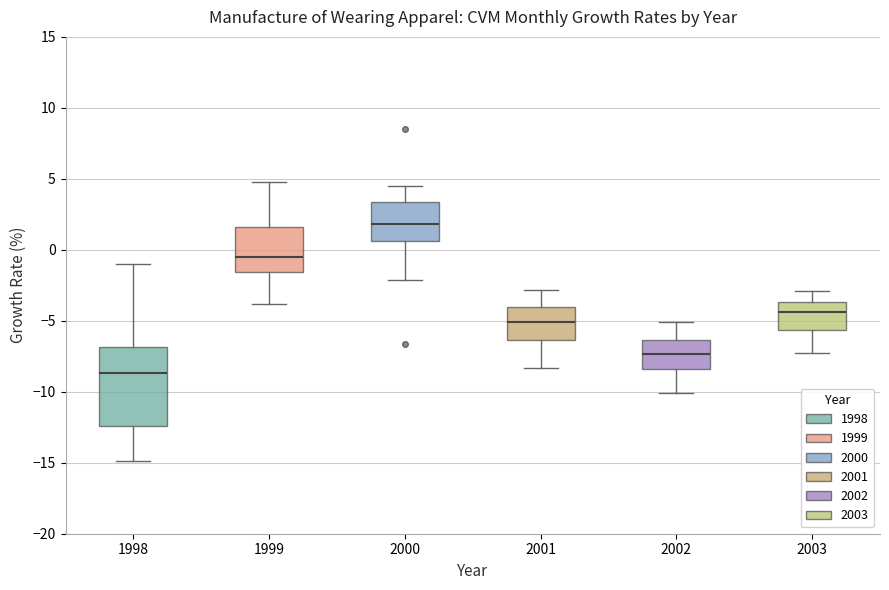

Reading left to right, read every box against the y-axis: the position of its median line, the range the box covers, and the ends of its whiskers. The values are not printed on the chart, so give them approximately, as read against the axis.

1998: median -8.5, box -12.5 to -7.0, whiskers -15.0 to -1.0
1999: median -0.5, box -1.5 to 1.5, whiskers -4.0 to 5.0
2000: median 2.0, box 0.5 to 3.5, whiskers -2.0 to 4.5
2001: median -5.0, box -6.5 to -4.0, whiskers -8.5 to -3.0
2002: median -7.5, box -8.5 to -6.5, whiskers -10.0 to -5.0
2003: median -4.5, box -5.5 to -3.5, whiskers -7.5 to -3.0